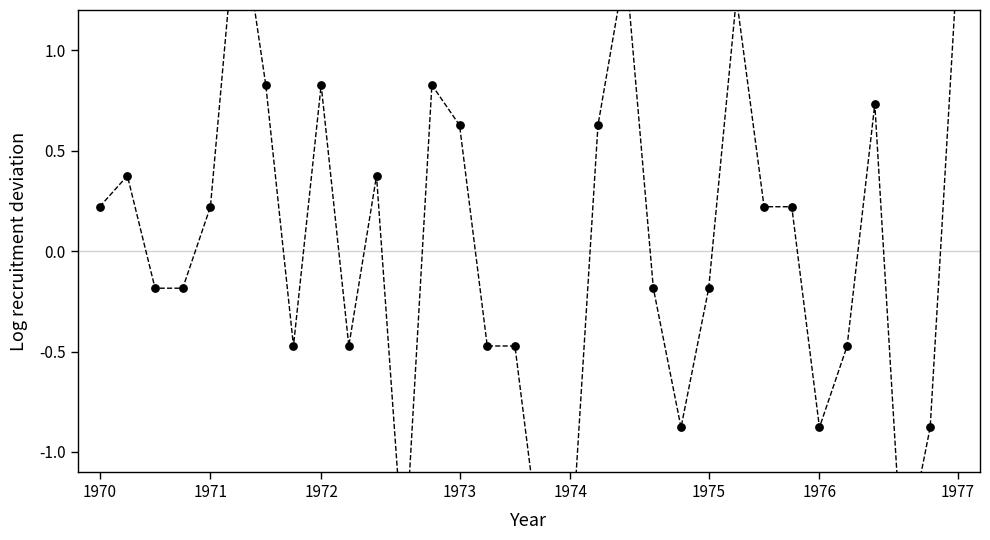

Which has a higher value, 12 or 22?

12